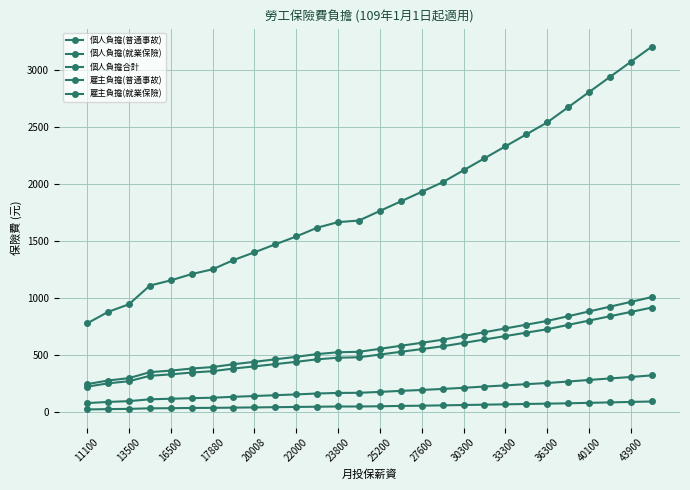

Count the number of categories in the chart.

28